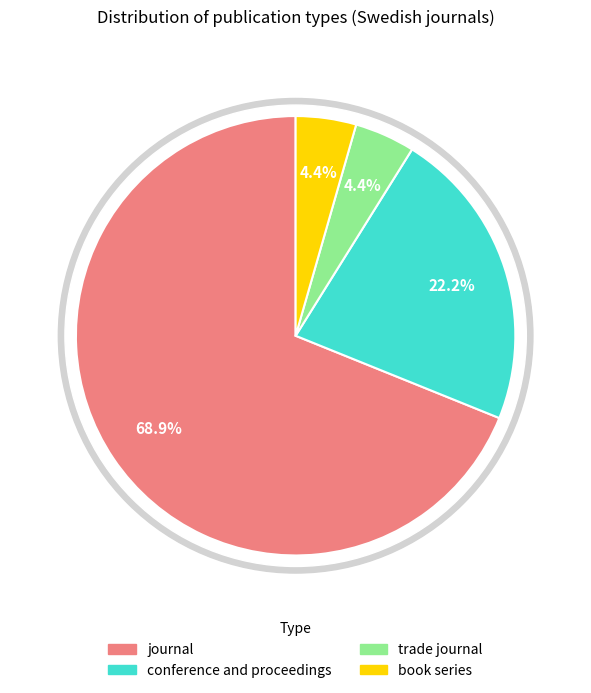

Count the number of slices in the pie.

4